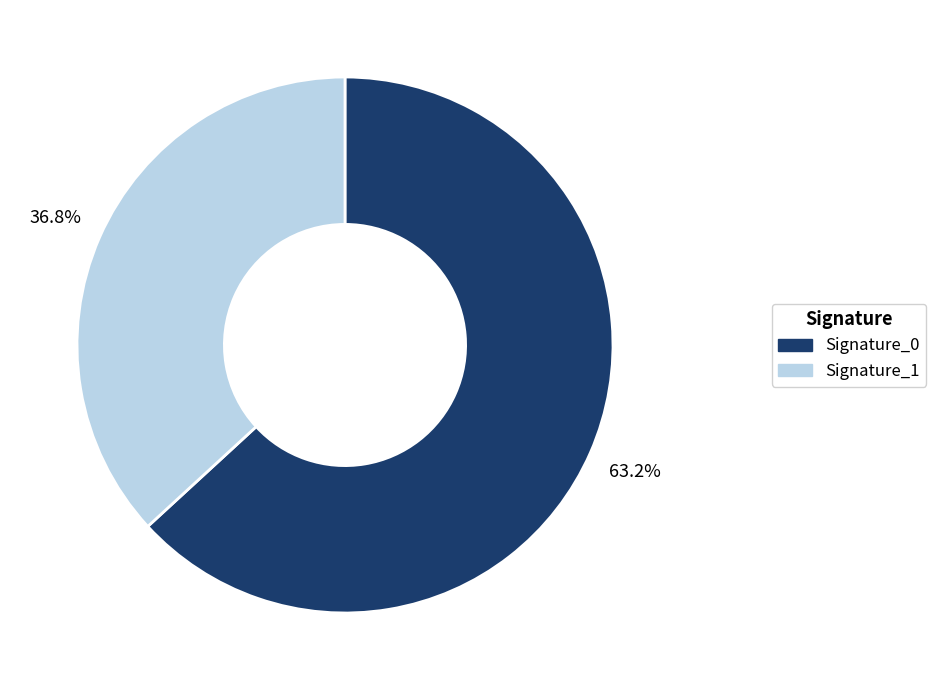

Which category has the biggest portion of the pie?

Signature_0